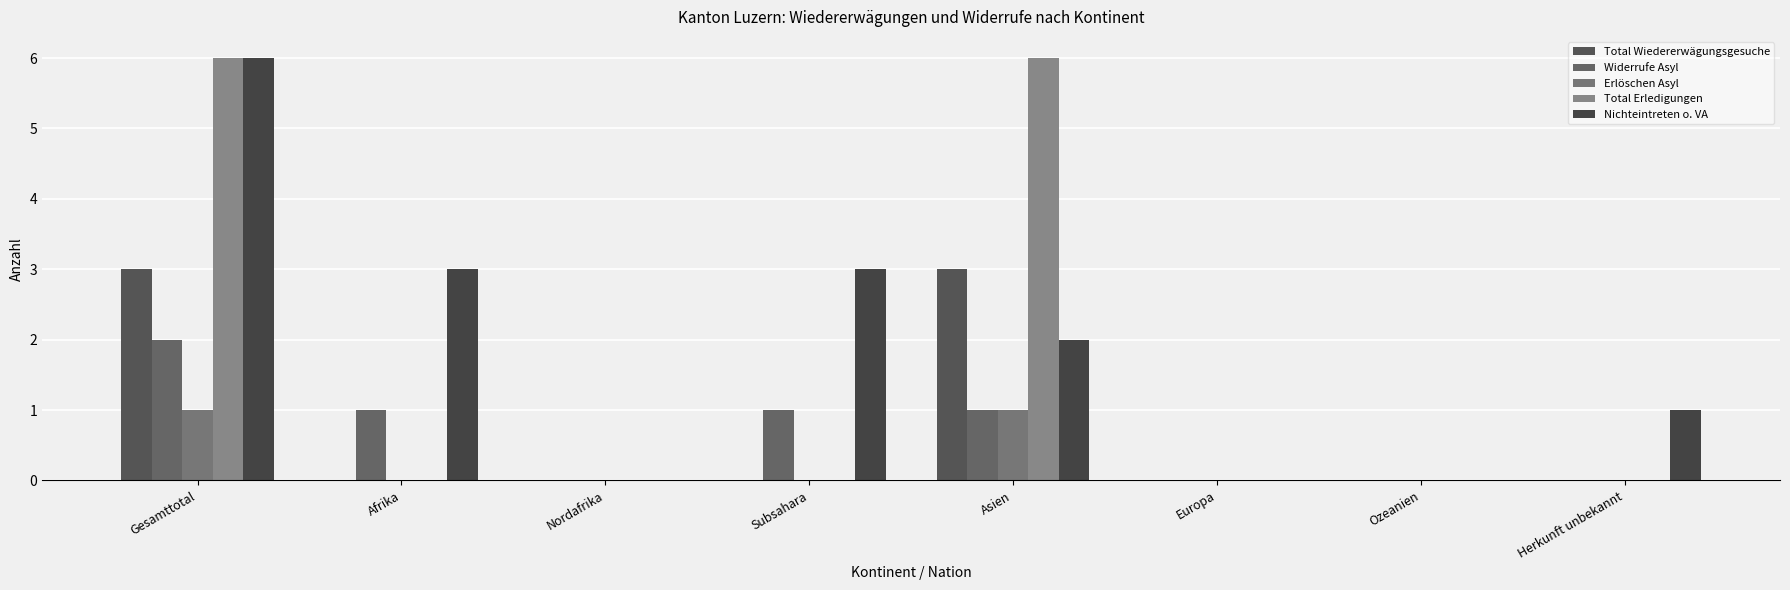

How many categories are shown in the chart?

8